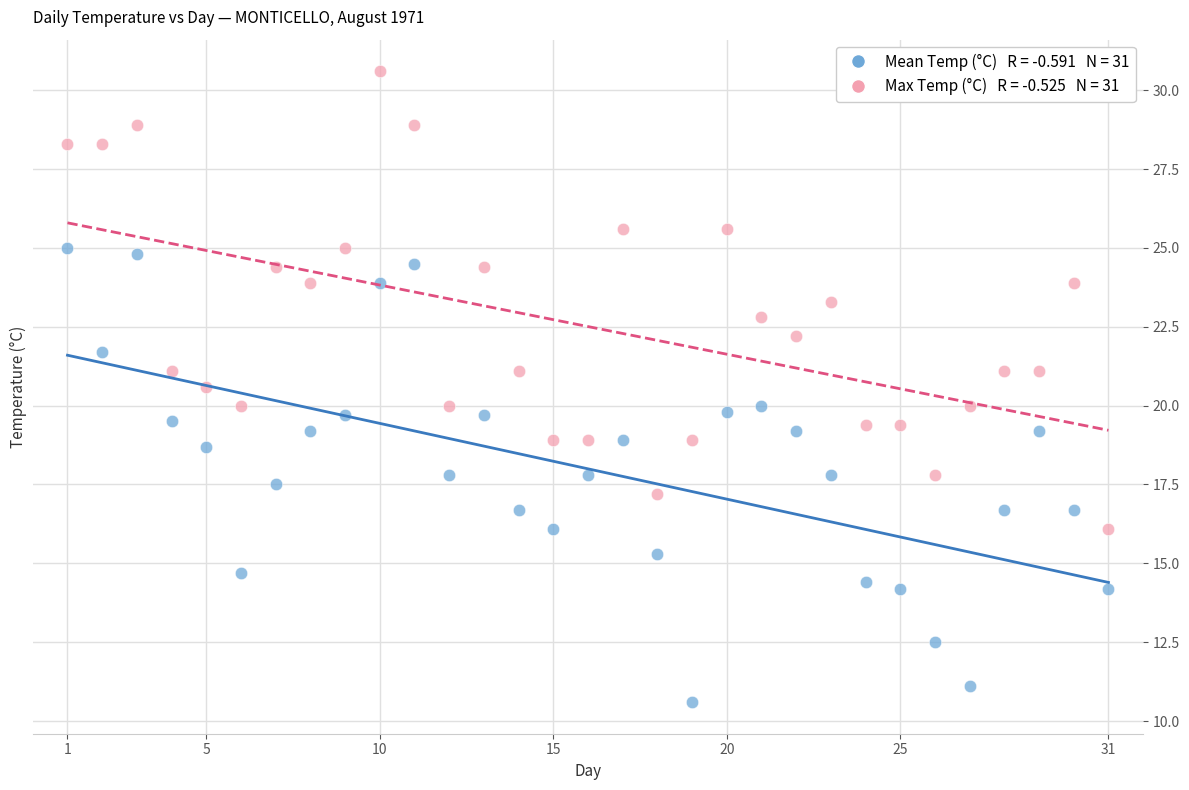

Across all data points, what is the range of X values (max minus min)?

30.0